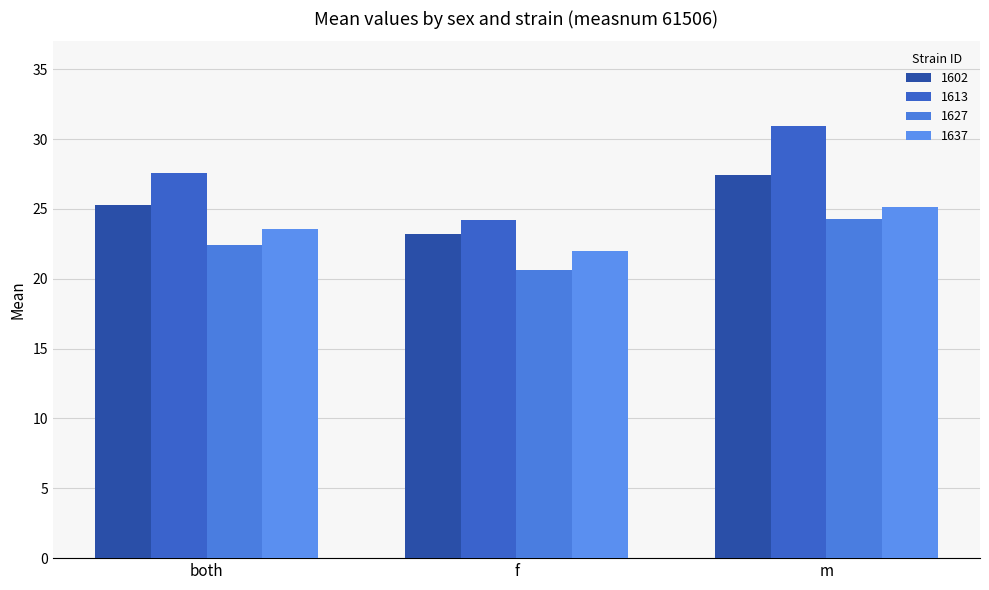

At both, list the series in order from smallest to largest.

1627, 1637, 1602, 1613